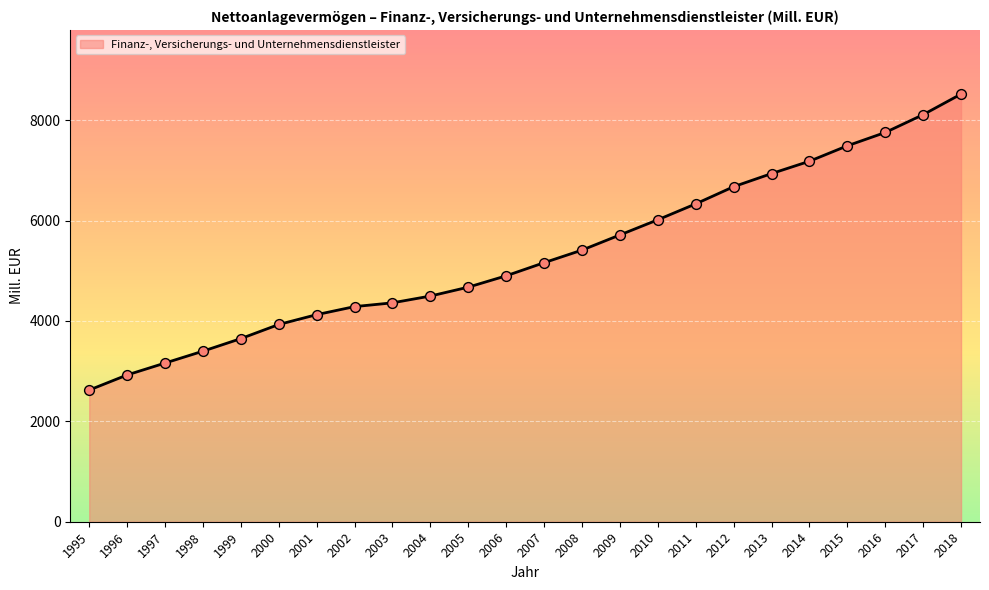

What is the ratio of the value at 1995 to the value at 2004?

0.6